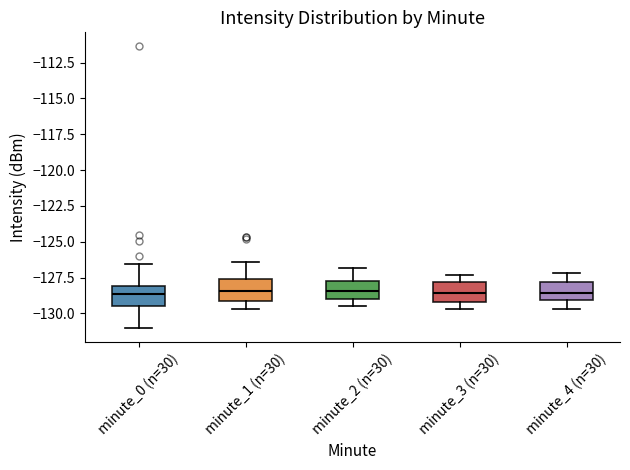

Where is the lower edge of the box for minute_2 (n=30) on the y-axis? The values are not printed on the chart, so give them approximately, as read against the axis.

-129.0